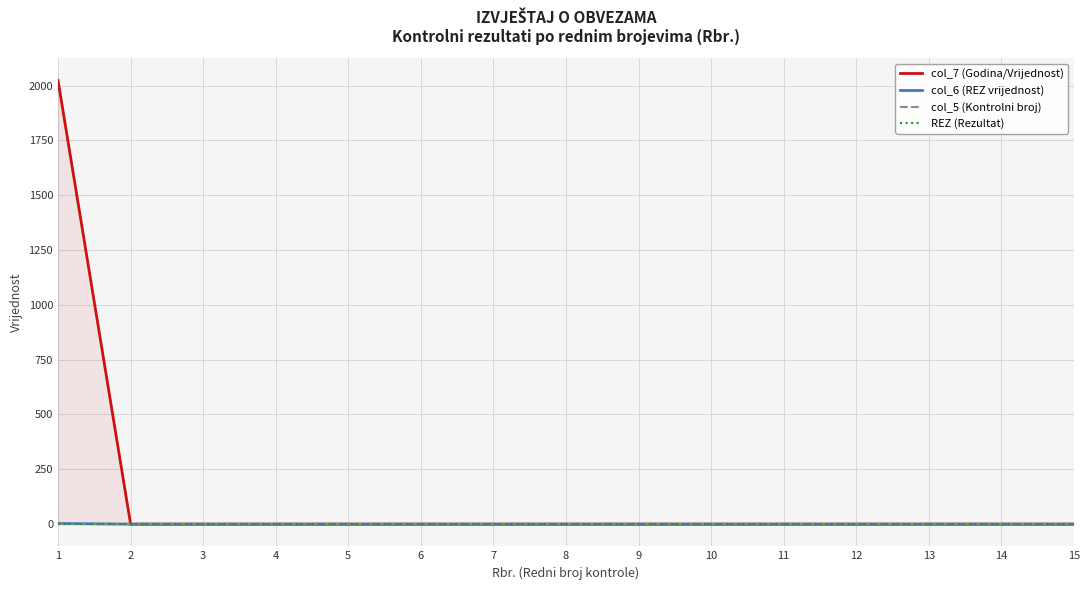

Which series has the largest total across all categories?

col_7 (Godina/Vrijednost)